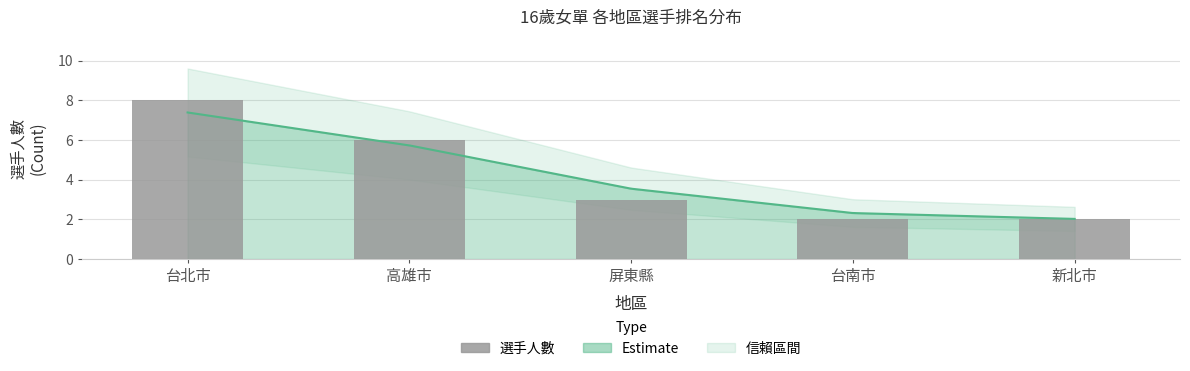

What is the label of the 4th bar from the right?

高雄市